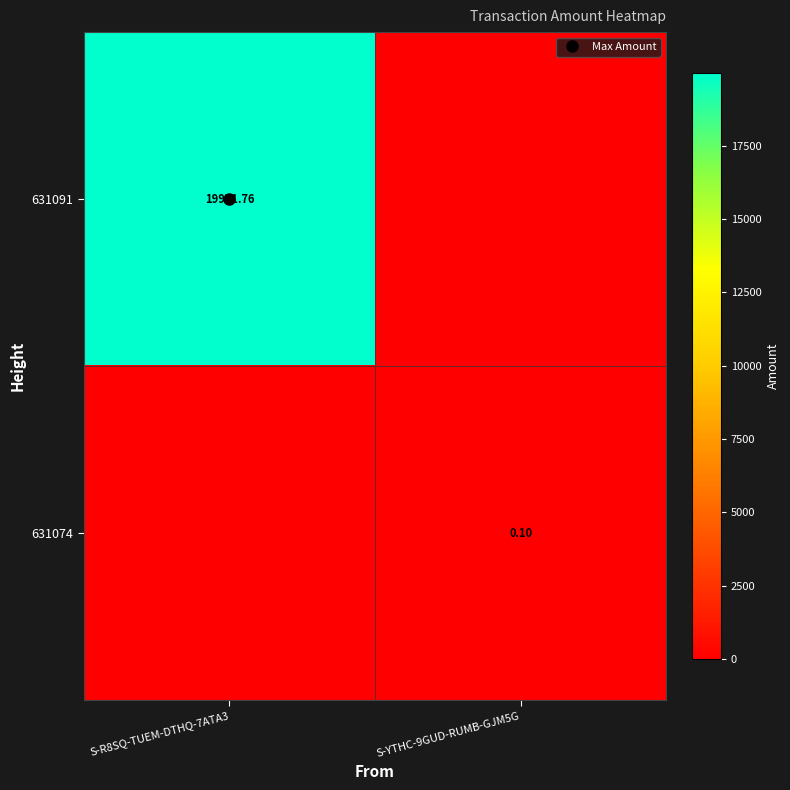

How many values in 631074 are above zero?

1